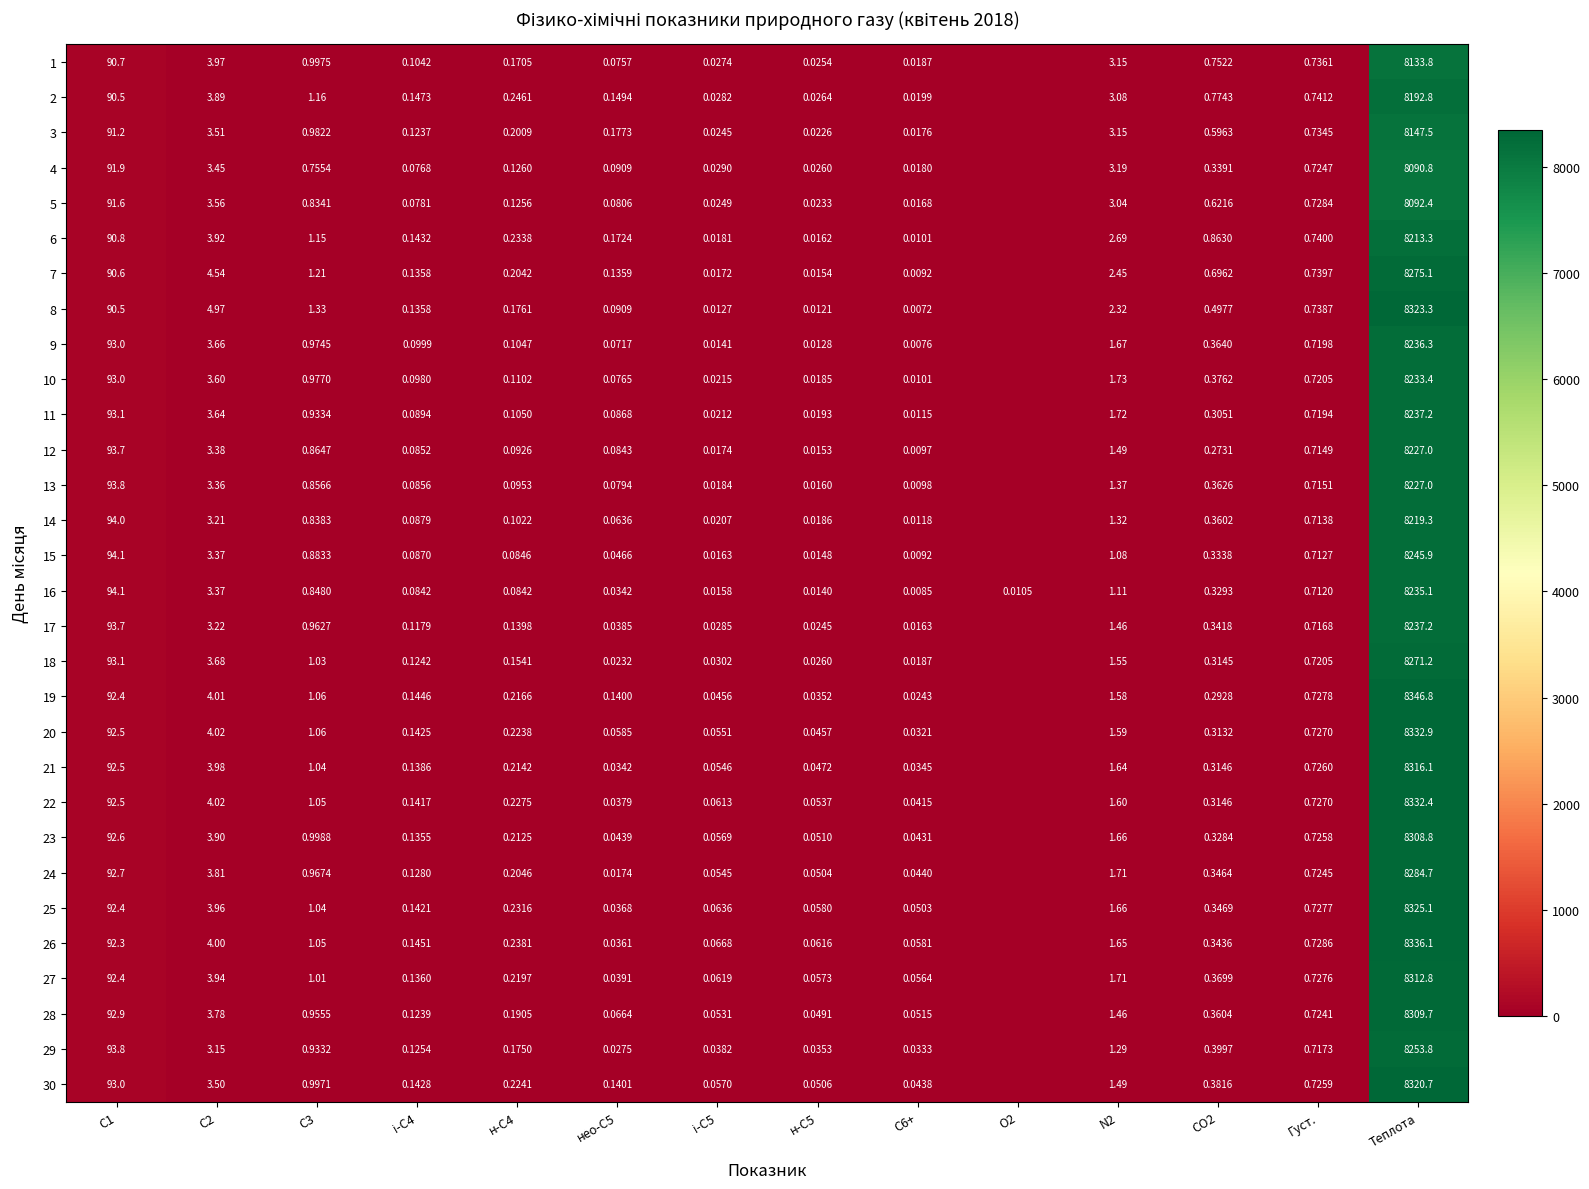

What is the greatest value displayed?

8346.8